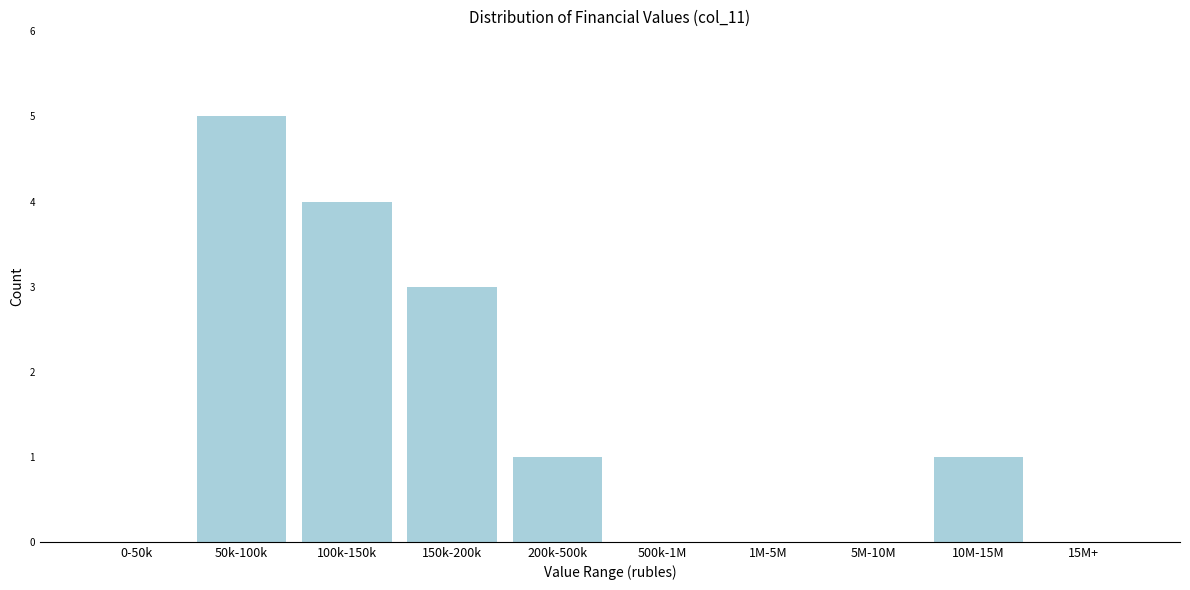

Reading left to right, transcribe all the data shown in this chart.

0-50k=0	50k-100k=5	100k-150k=4	150k-200k=3	200k-500k=1	500k-1M=0	1M-5M=0	5M-10M=0	10M-15M=1	15M+=0